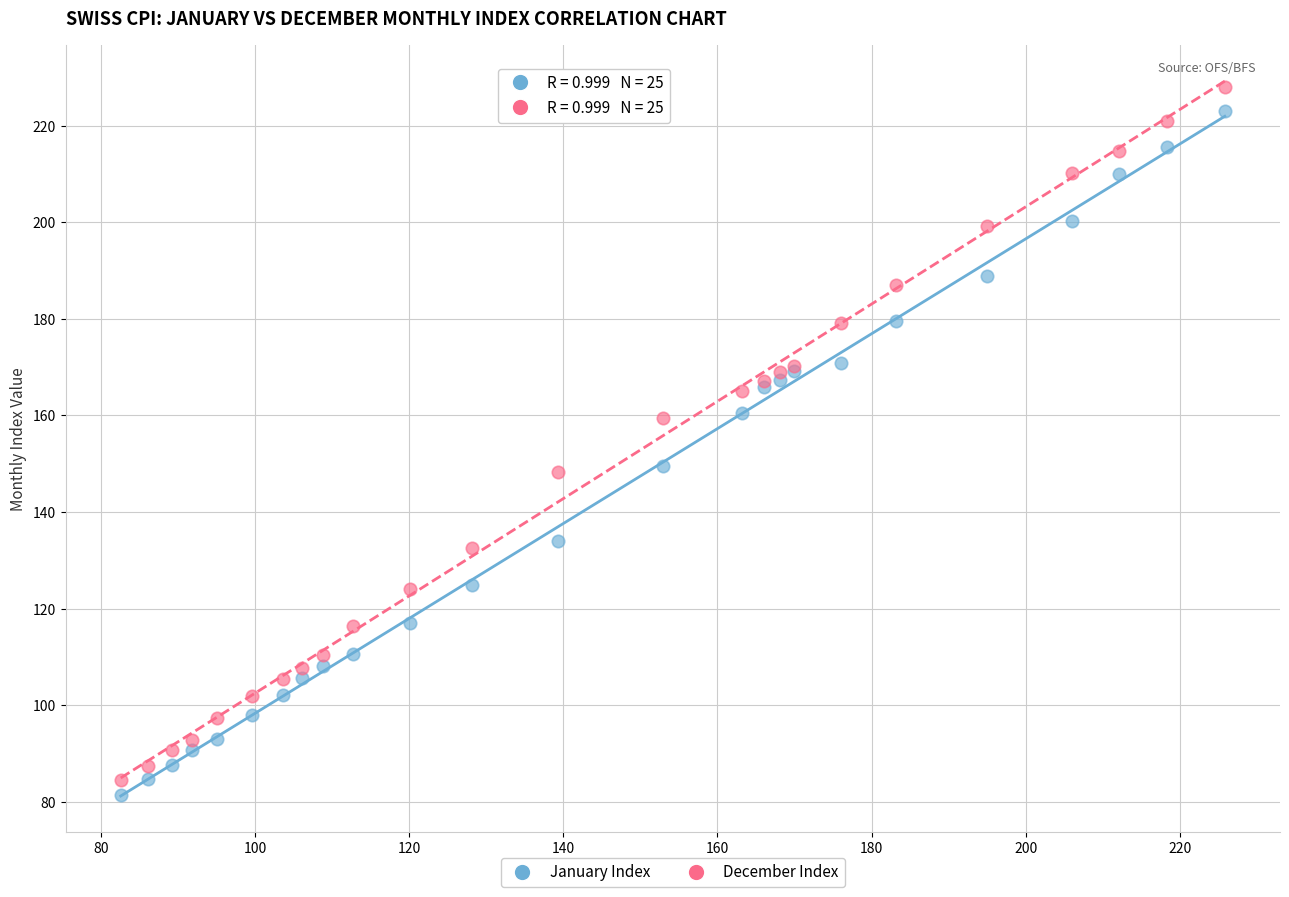

Which series contains the lowest Y value?

January Index